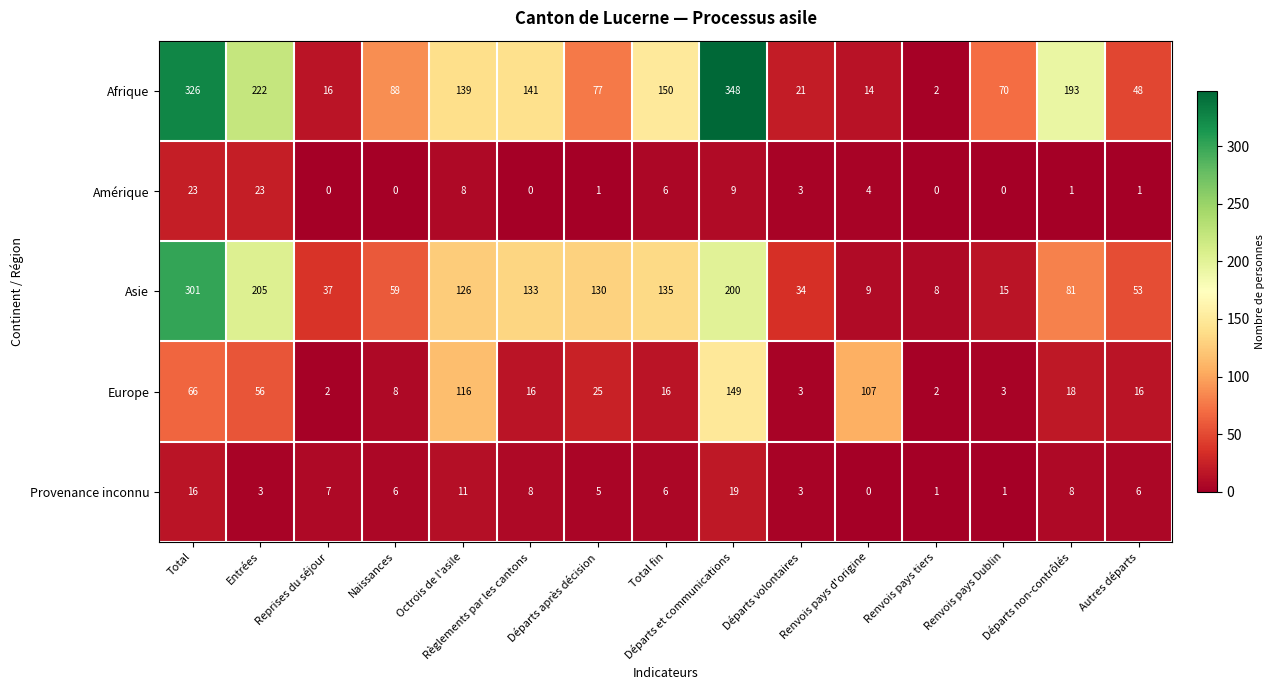

The Provenance inconnu series shows 5 at Entrées. True or false?

False